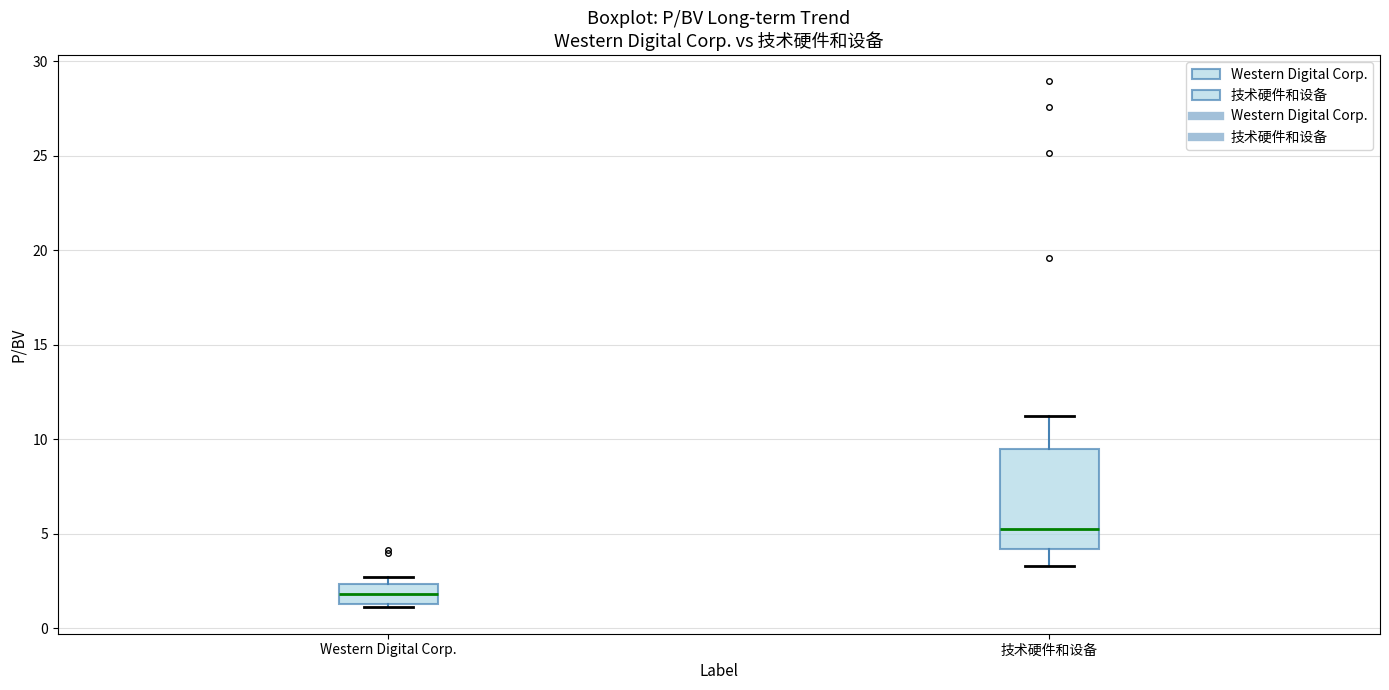

Reading left to right, transcribe this box plot: for each box, give where its median line is, the range the box spans, and where its two whiskers end, as read against the y-axis. The values are not printed on the chart, so give them approximately, as read against the axis.

Western Digital Corp.: median 2.0, box 1.5 to 2.5, whiskers 1.0 to 2.5 (just above the box's upper edge)
技术硬件和设备: median 5.0, box 4.0 to 9.5, whiskers 3.5 to 11.0